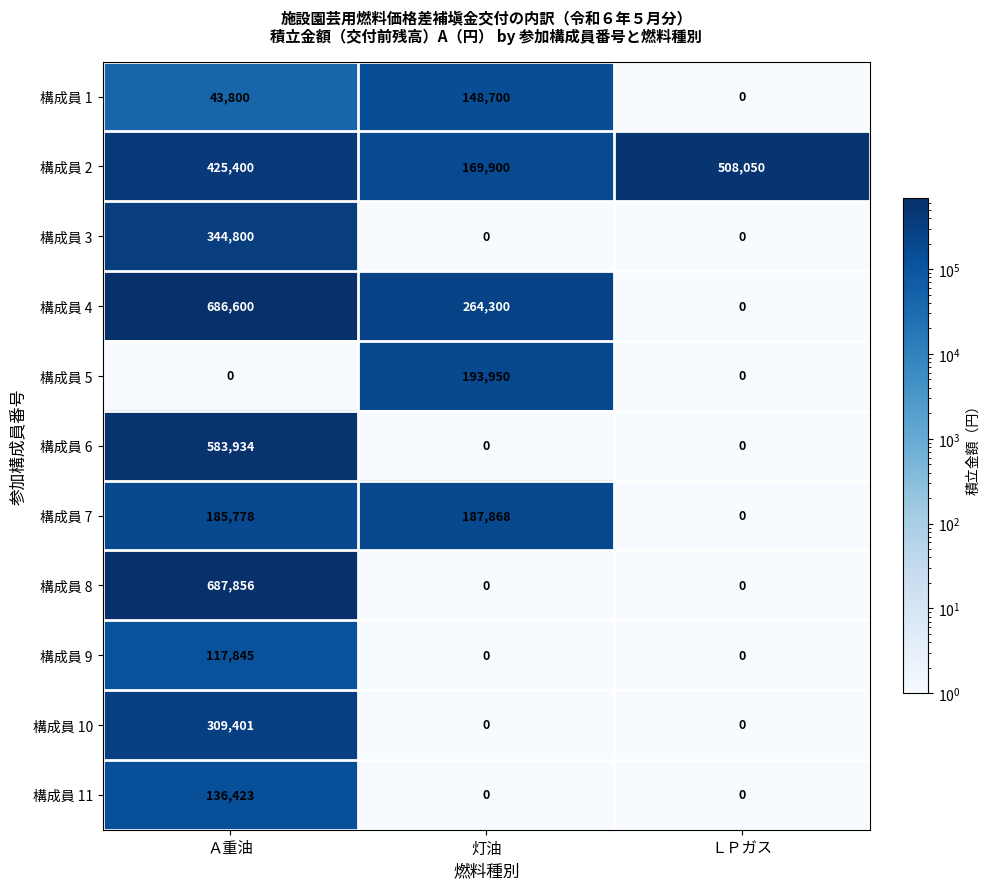

Which category has the highest value across all series?

Ａ重油